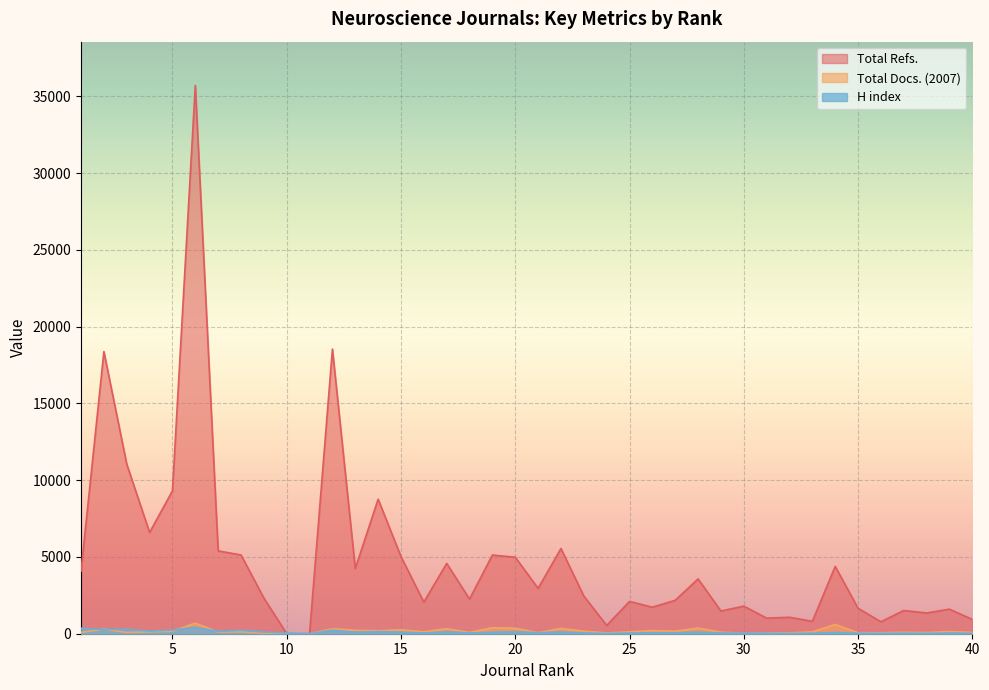

Does the chart display data point markers on the line(s)?

No